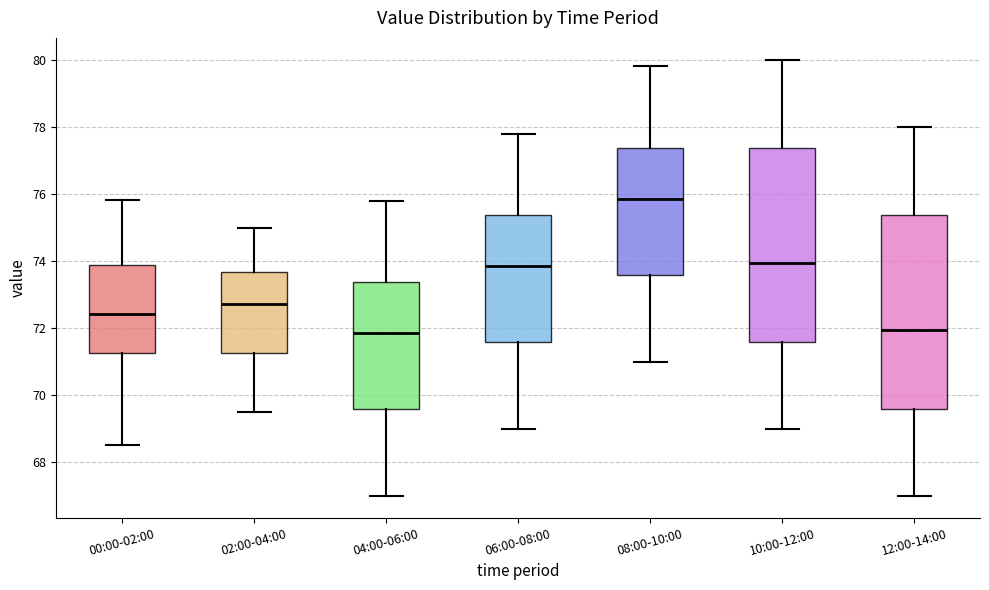

Reading left to right, read every box against the y-axis: the position of its median line, the range the box covers, and the ends of its whiskers. The values are not printed on the chart, so give them approximately, as read against the axis.

00:00-02:00: median 72.4, box 71.2 to 73.8, whiskers 68.6 to 75.8
02:00-04:00: median 72.8, box 71.2 to 73.6, whiskers 69.6 to 75.0
04:00-06:00: median 71.8, box 69.6 to 73.4, whiskers 67.0 to 75.8
06:00-08:00: median 73.8, box 71.6 to 75.4, whiskers 69.0 to 77.8
08:00-10:00: median 75.8, box 73.6 to 77.4, whiskers 71.0 to 79.8
10:00-12:00: median 74.0, box 71.6 to 77.4, whiskers 69.0 to 80.0
12:00-14:00: median 72.0, box 69.6 to 75.4, whiskers 67.0 to 78.0